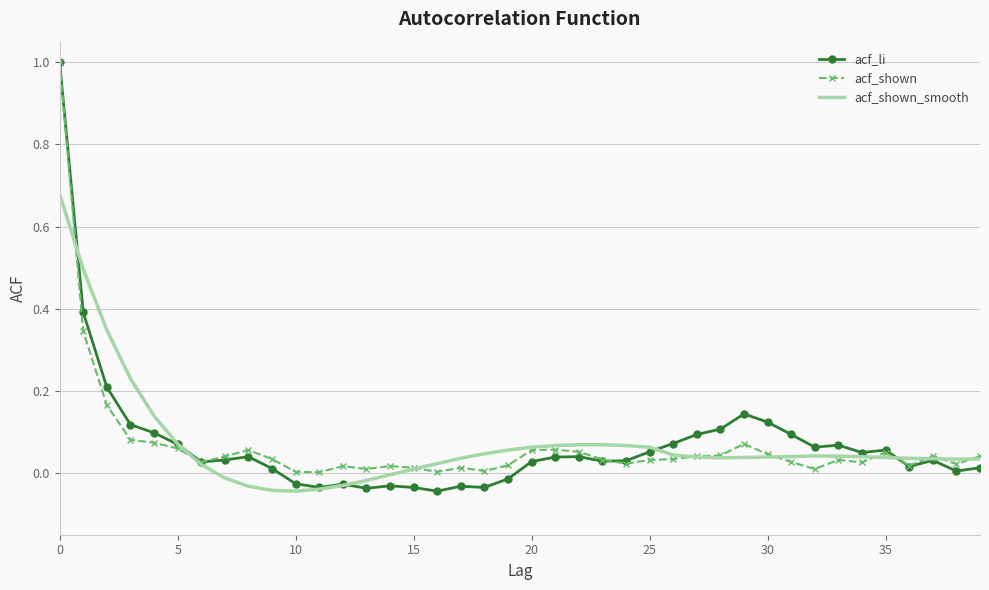

Which series has the largest range (max minus min)?

acf_li